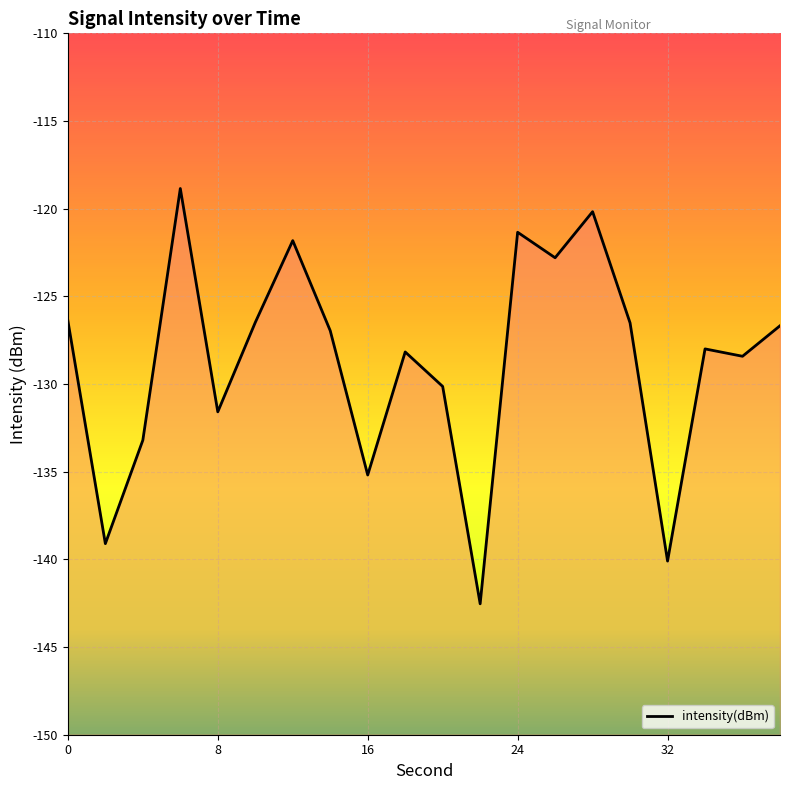

Reading left to right, extract all data points from this chart.

0=-126.4	2=-139.1	4=-133.2	6=-118.8	8=-131.6	10=-126.5	12=-121.8	14=-127.0	16=-135.2	18=-128.2	20=-130.1	22=-142.5	24=-121.3	26=-122.8	28=-120.2	30=-126.5	32=-140.1	34=-128.0	36=-128.4	38=-126.7